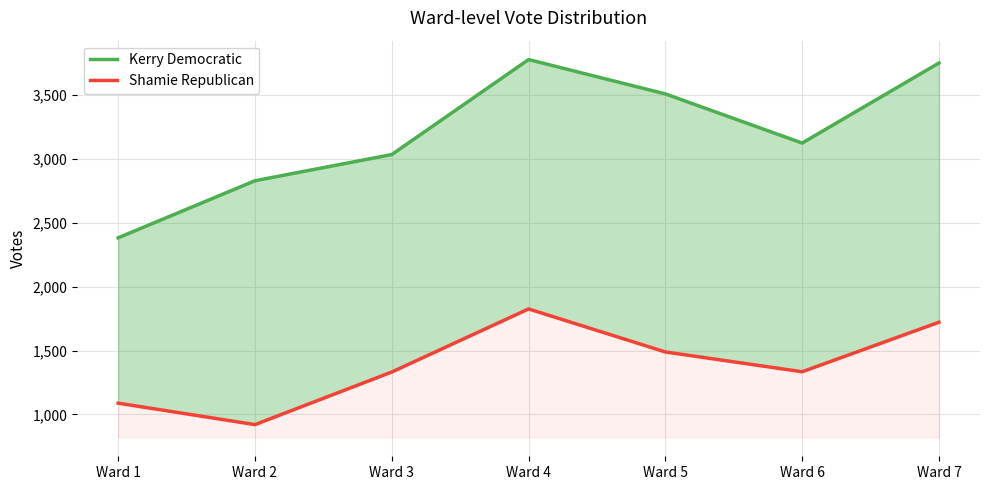

True or false: Shamie Republican and Kerry Democratic cross at least once.

False